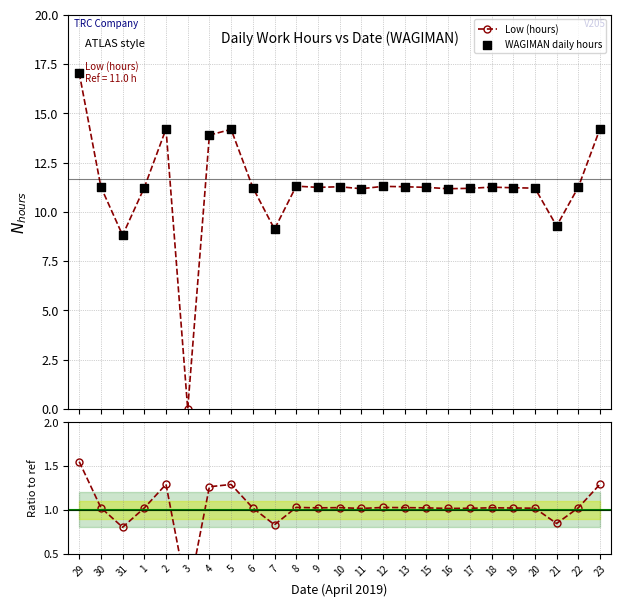

Which has a higher value, 17 or 30?

30